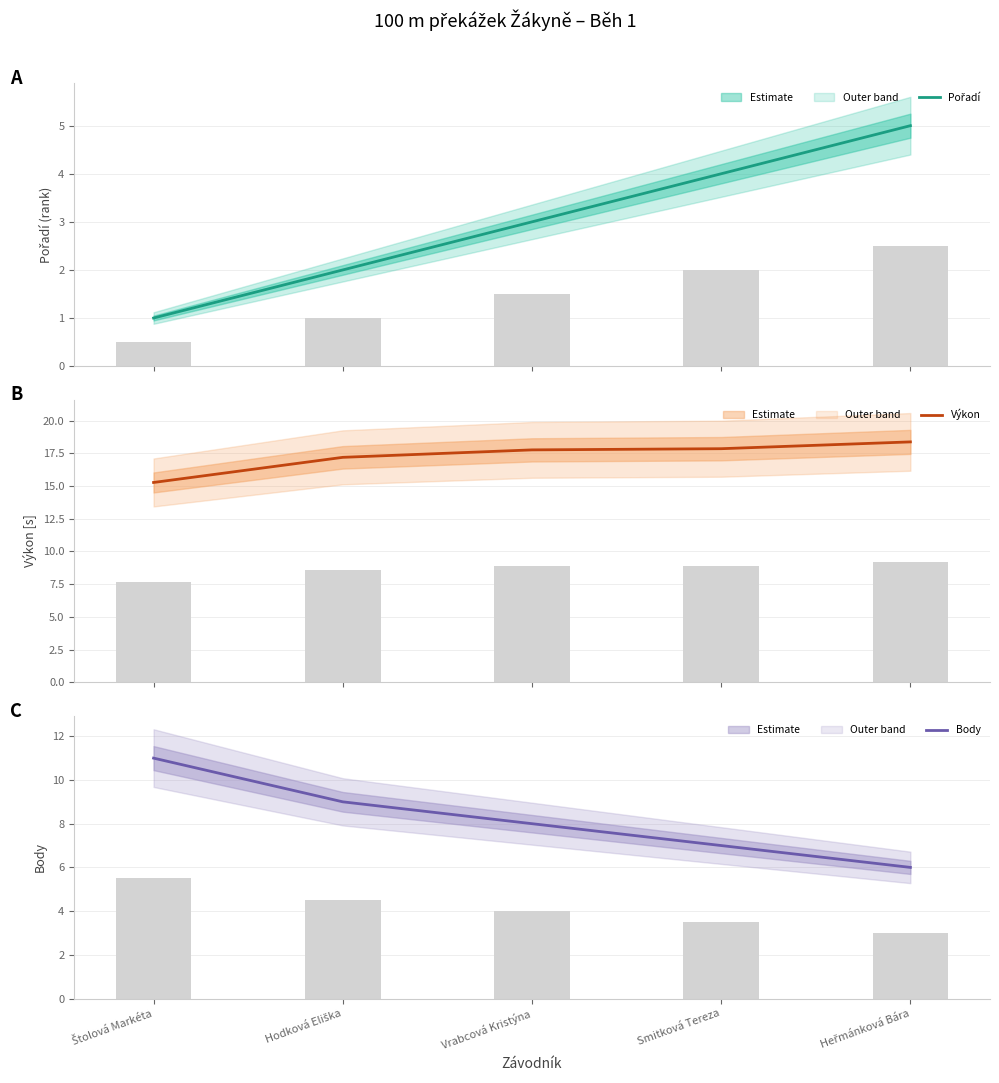

What is the smallest value displayed?

0.5